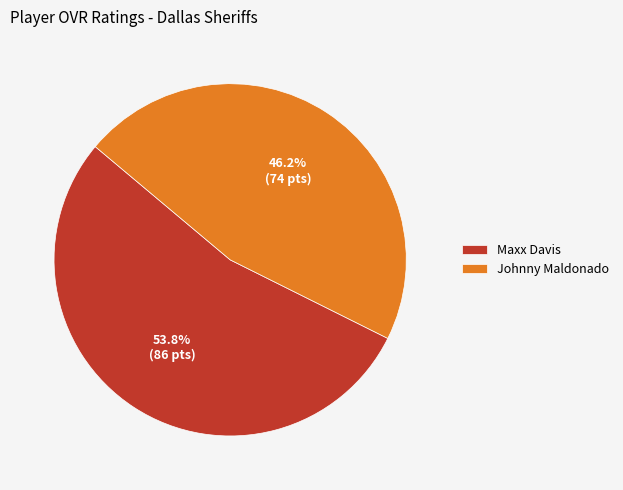

How many segments does this pie chart have?

2